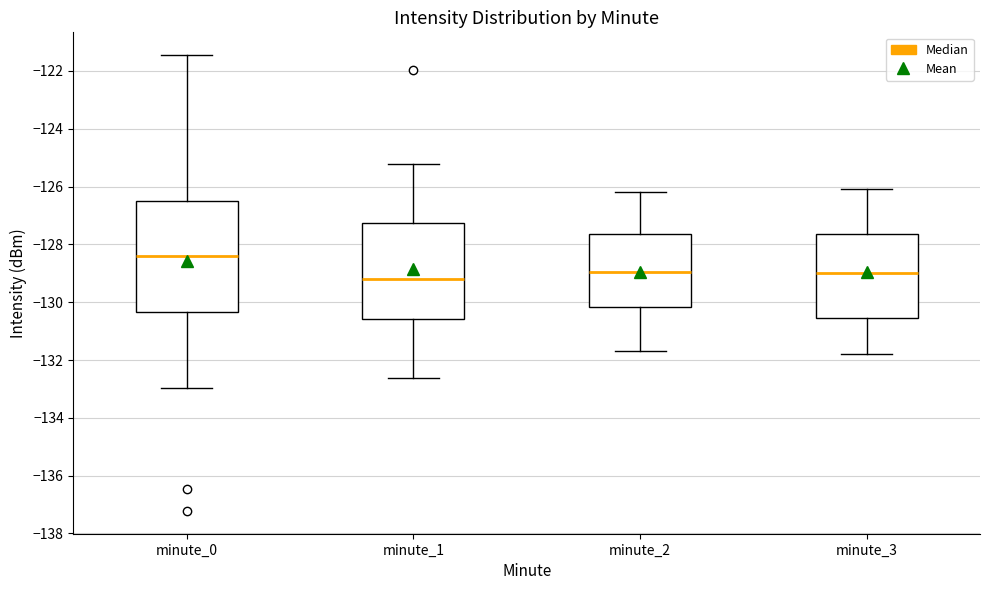

Comparing the boxes themselves (not the whiskers), which one is the tallest?

minute_0